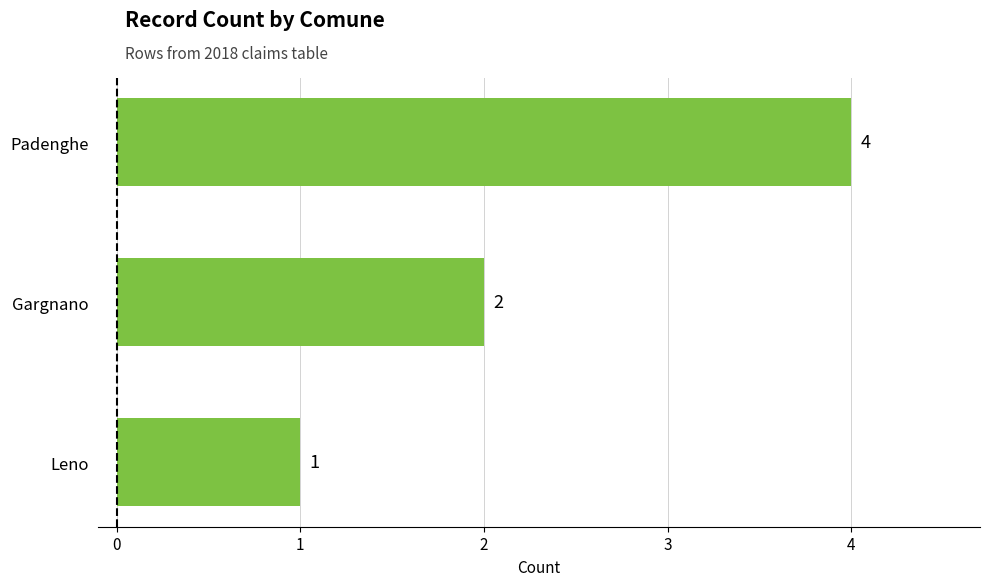

How many data points are less than 2?

1